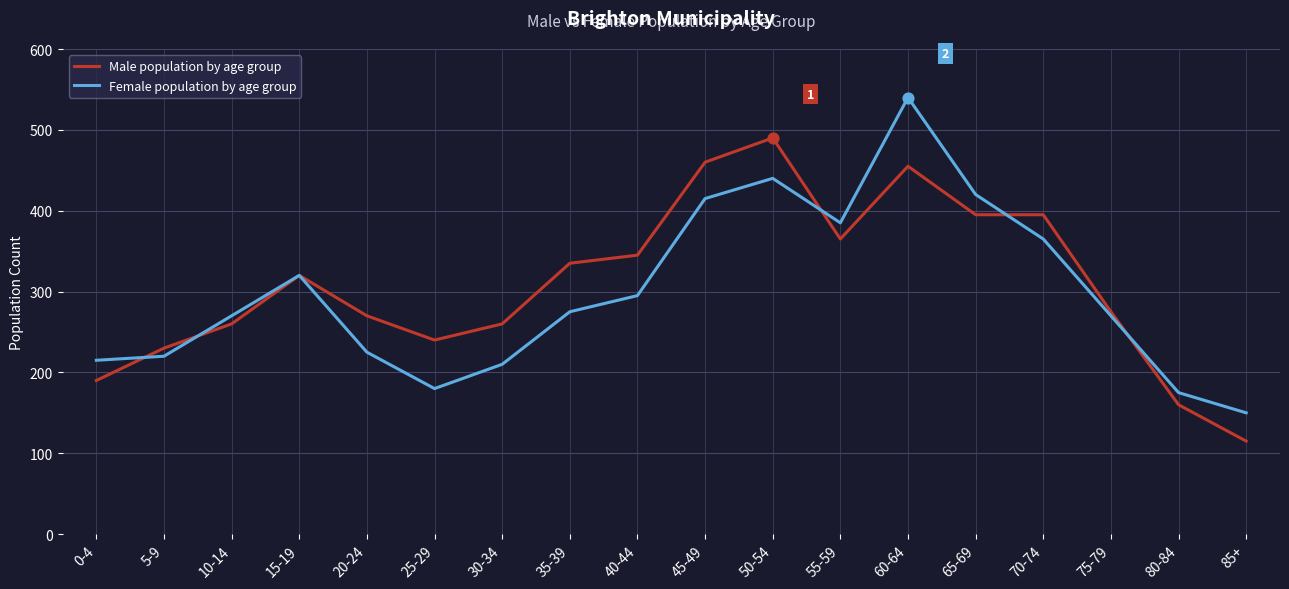

Which series changed the most between 25-29 and 45-49?

Female population by age group